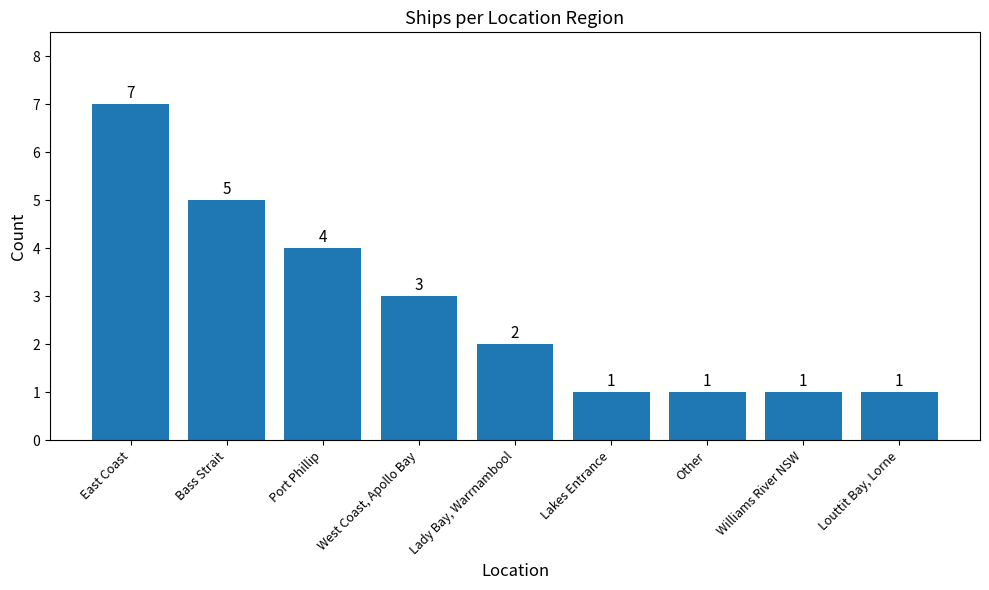

Where does the data first go above 2?

East Coast